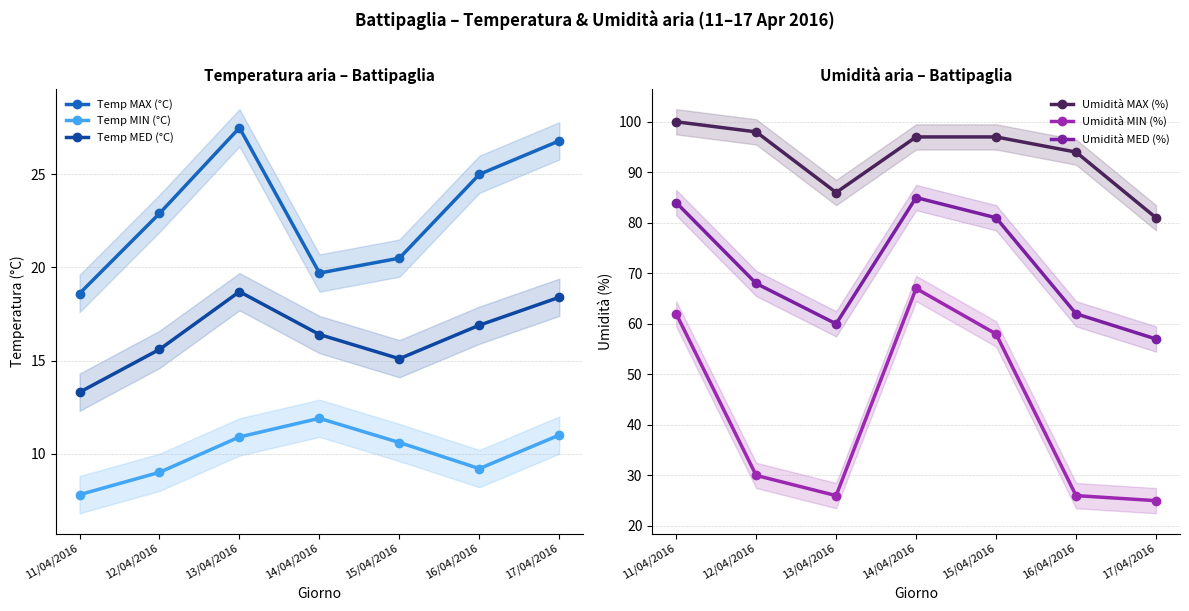

The value of Umidità MIN (%) at 13/04/2016 is 26.0. True or false?

True